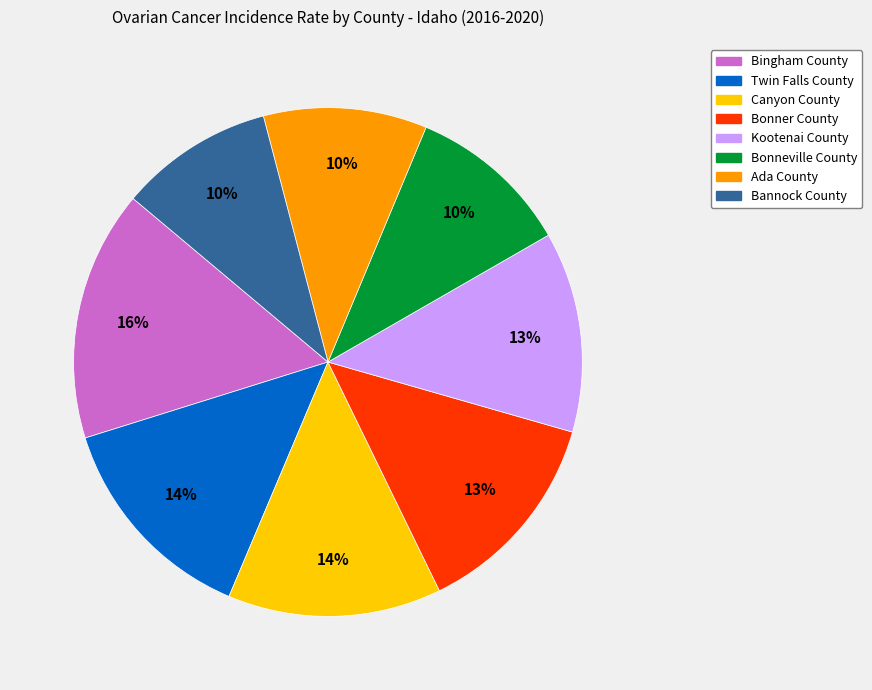

What percentage is the Twin Falls County slice, to the nearest percent?

14%